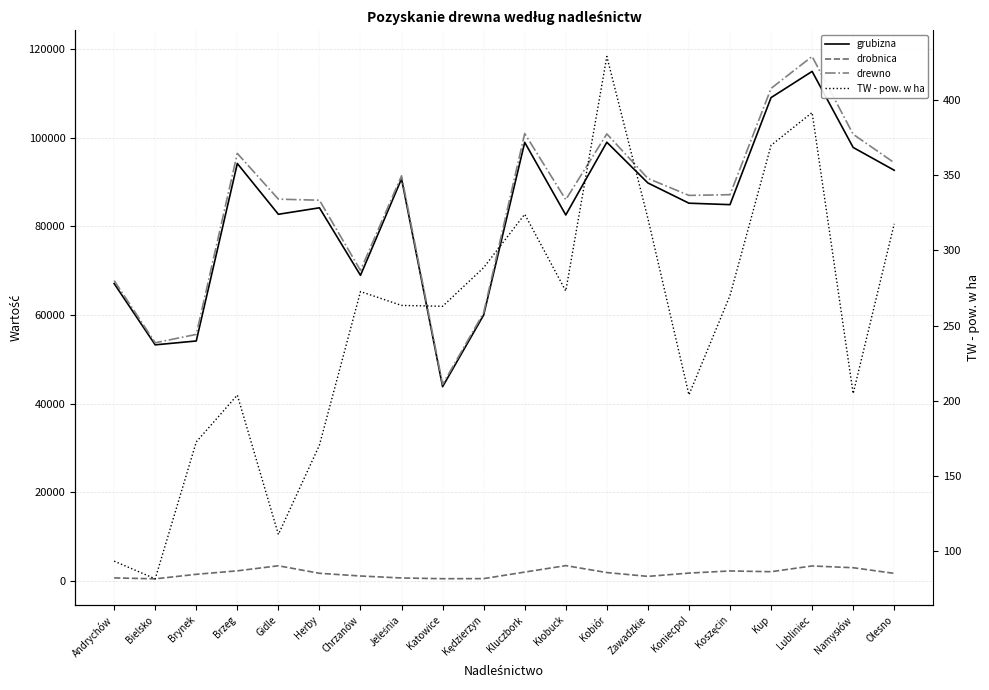

Is this an area chart (filled region under the line)?

No